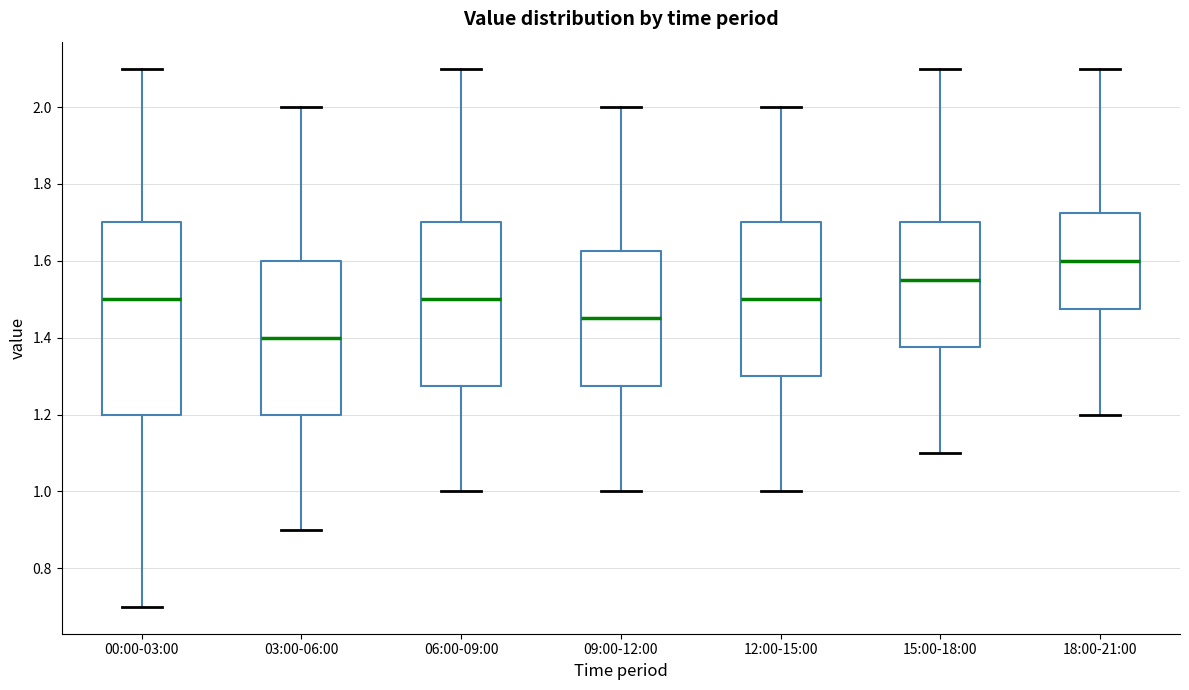

Where does the upper whisker of the box for 00:00-03:00 end on the y-axis? The values are not printed on the chart, so give them approximately, as read against the axis.

2.10